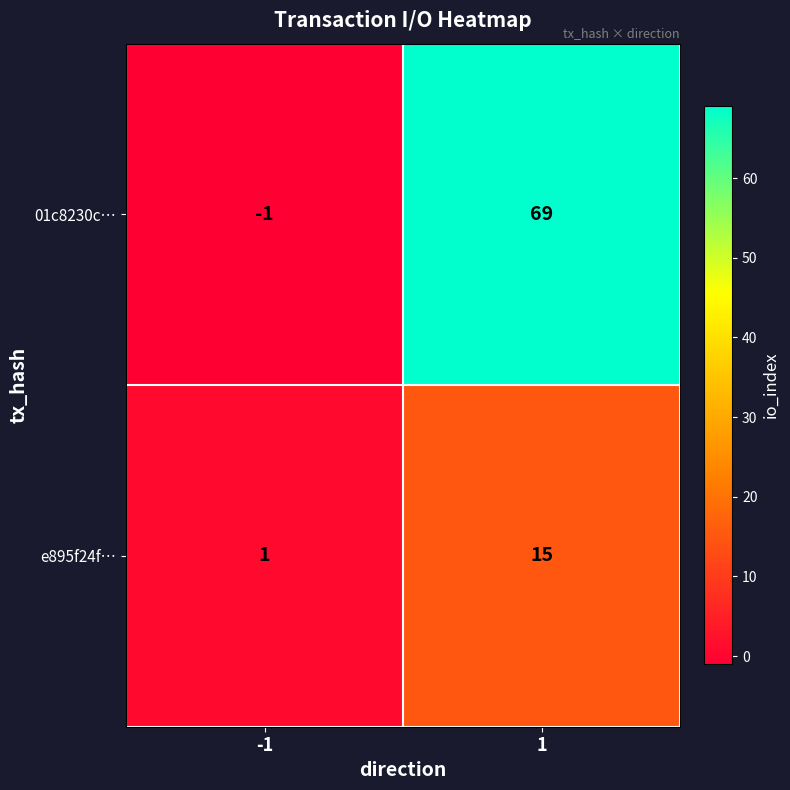

What is the difference between the e895f24f… values at 1 and -1?

14